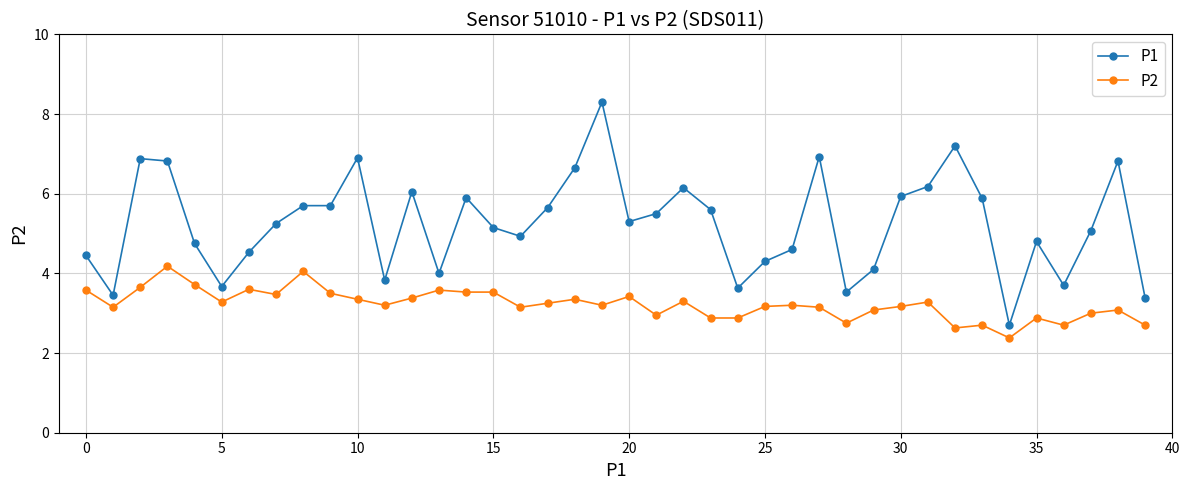

Which series has the largest total across all categories?

P1